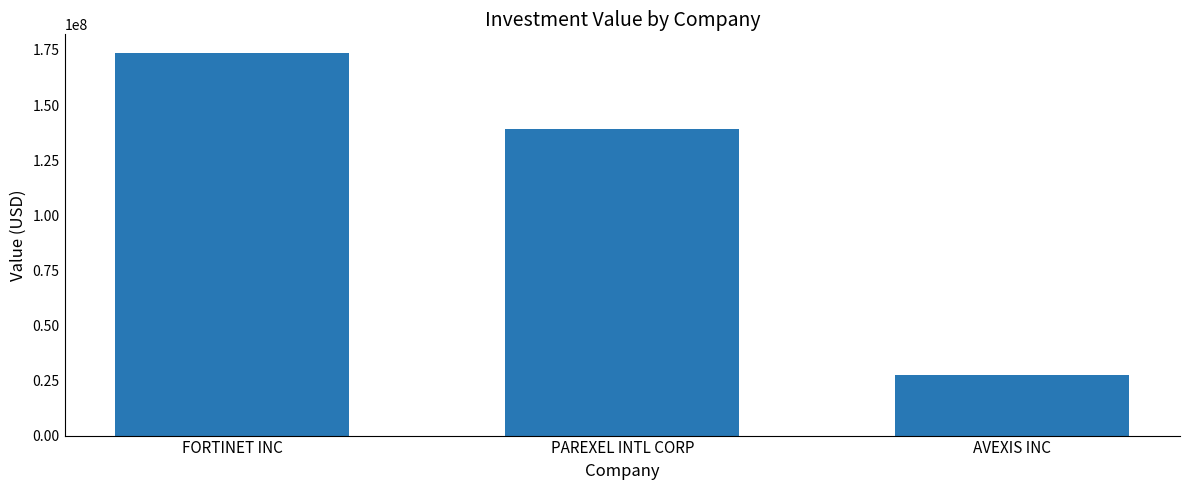

List the labels in order of value, smallest first.

AVEXIS INC, PAREXEL INTL CORP, FORTINET INC